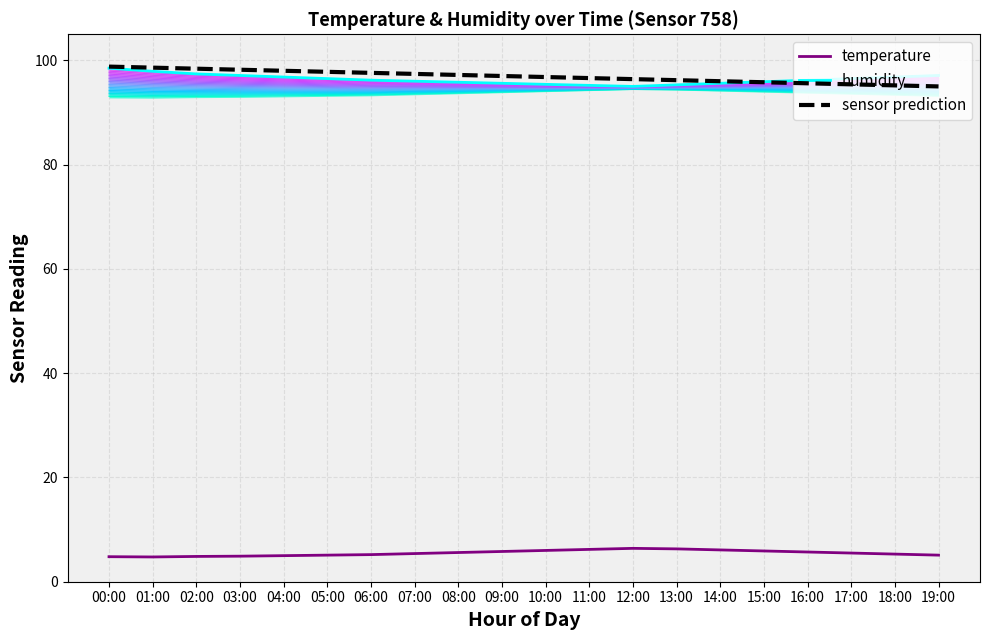

Is this an area chart (filled region under the line)?

No